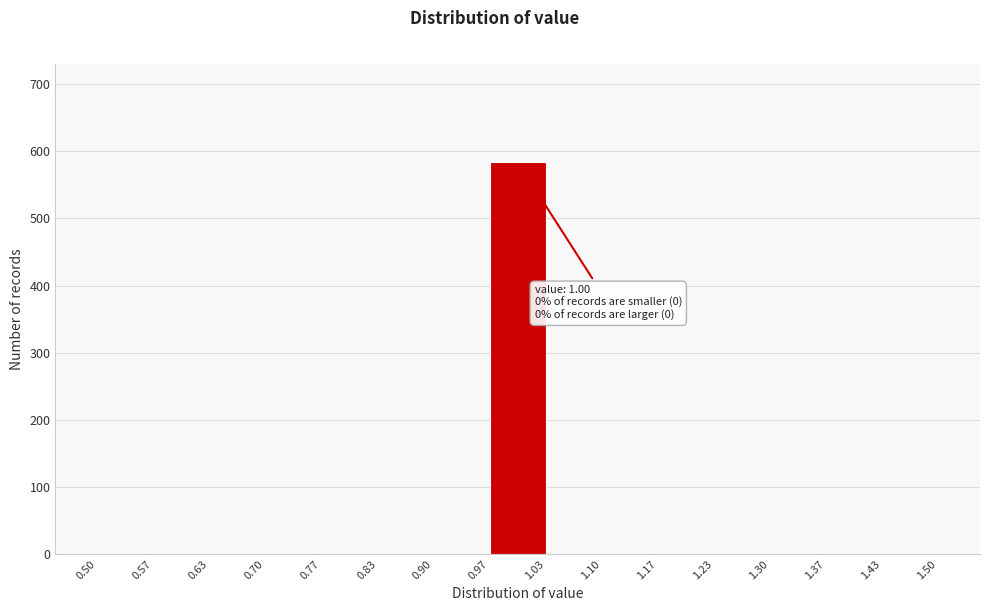

Which range on the x-axis has the tallest bar?

0.97 to 1.03